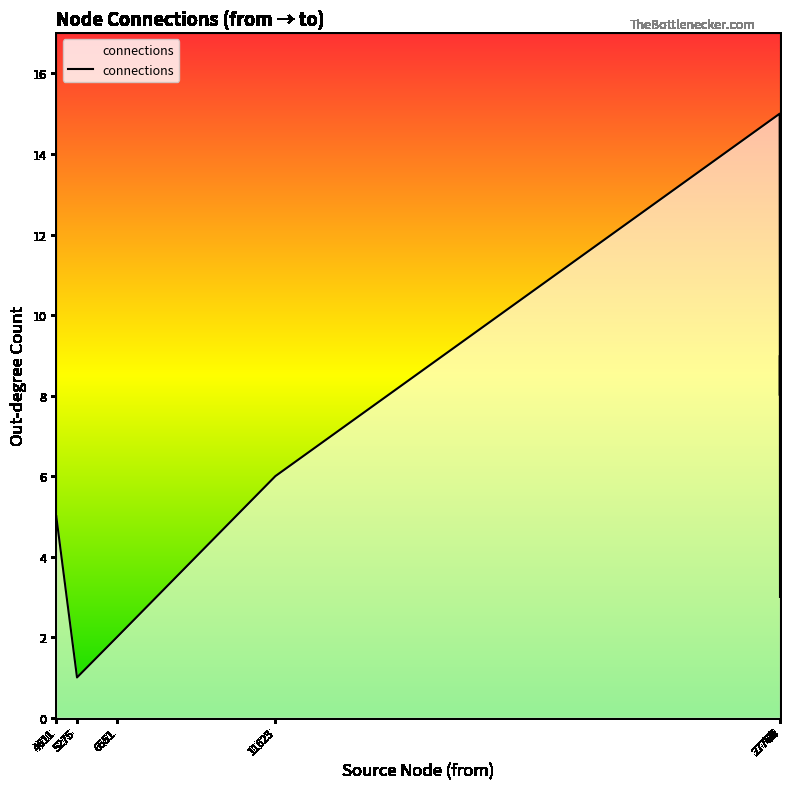

What is the difference between the maximum and minimum values?

14